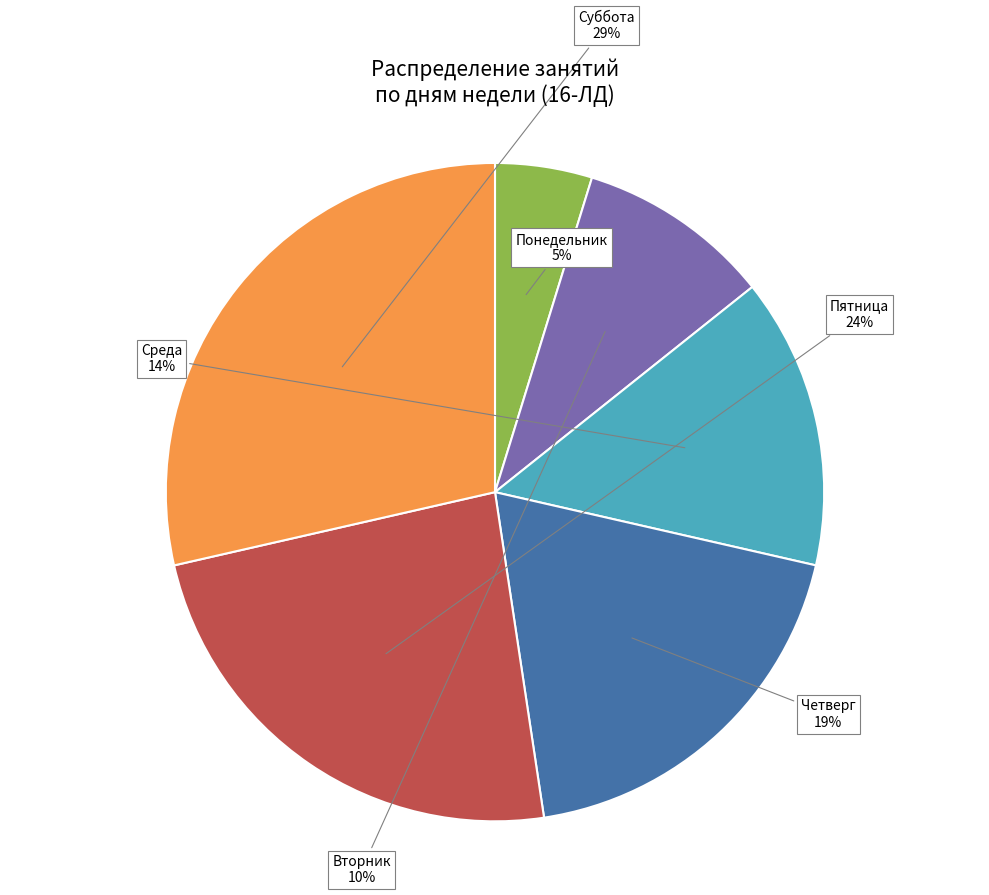

To the nearest percent, what is the difference between the largest and smallest slice percentages?

24%